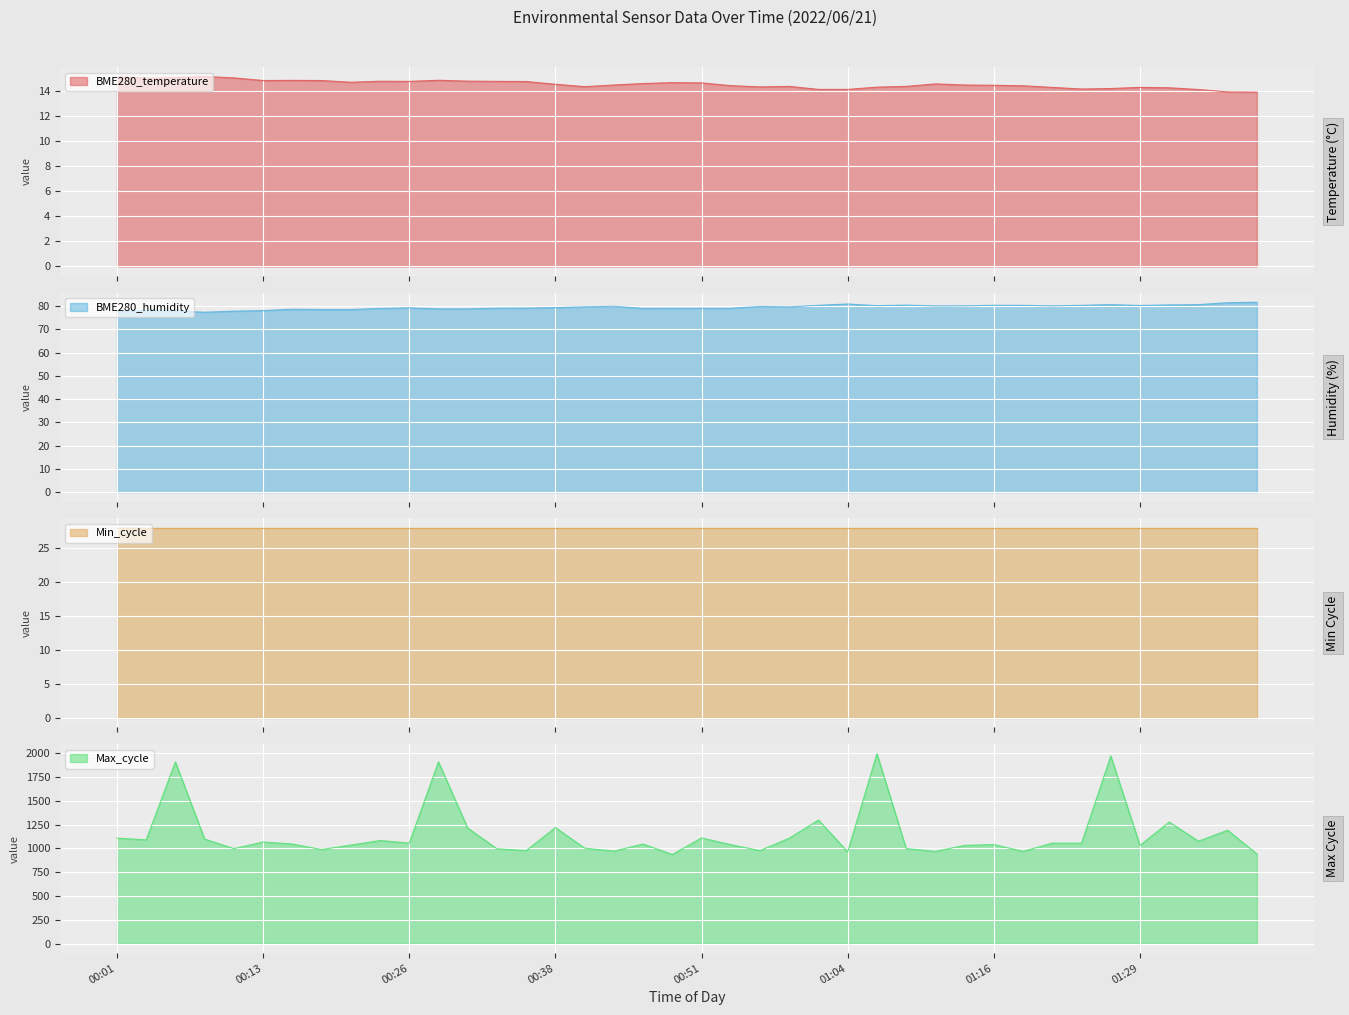

What is the minimum value for BME280_temperature?

13.9